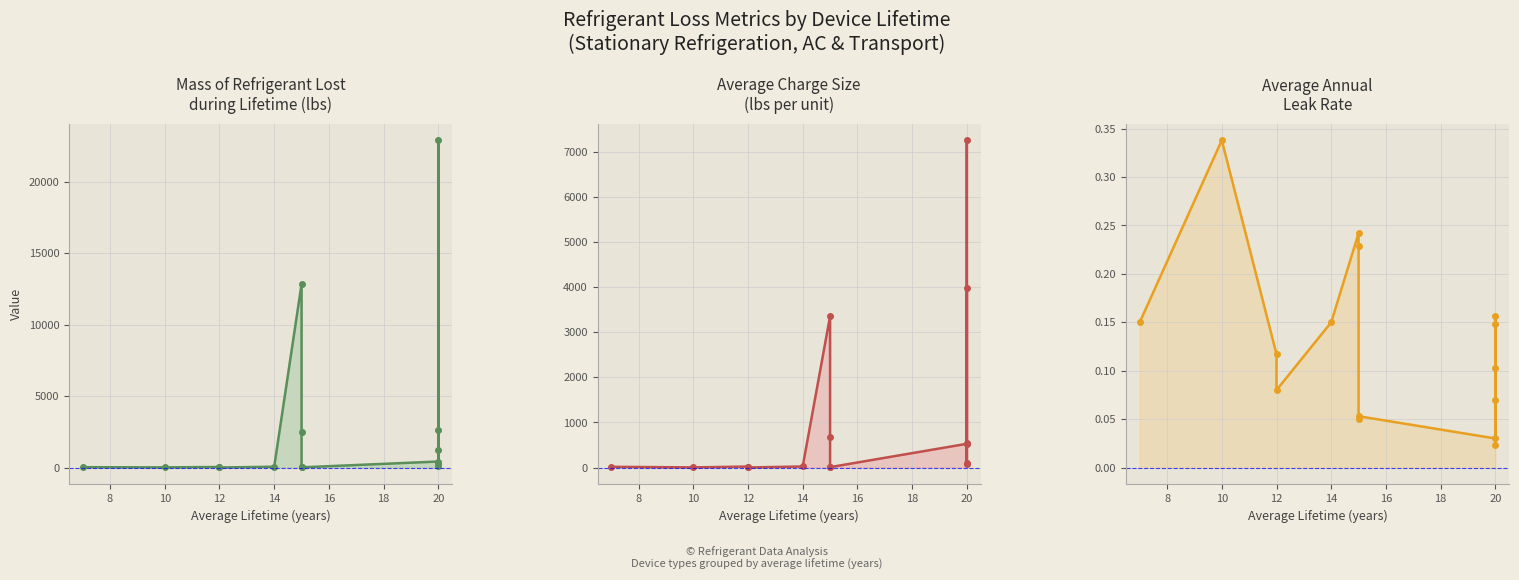

True or false: Average charge size (lbs) and Average annual leak rate cross at least once.

False